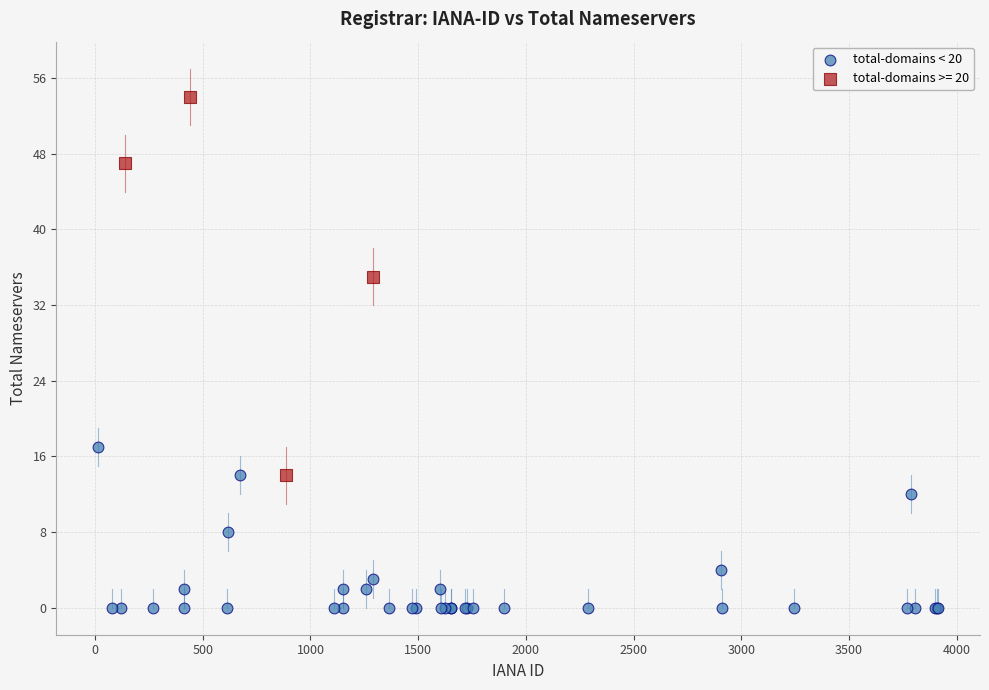

Which series reaches the maximum Y coordinate?

total-domains >= 20